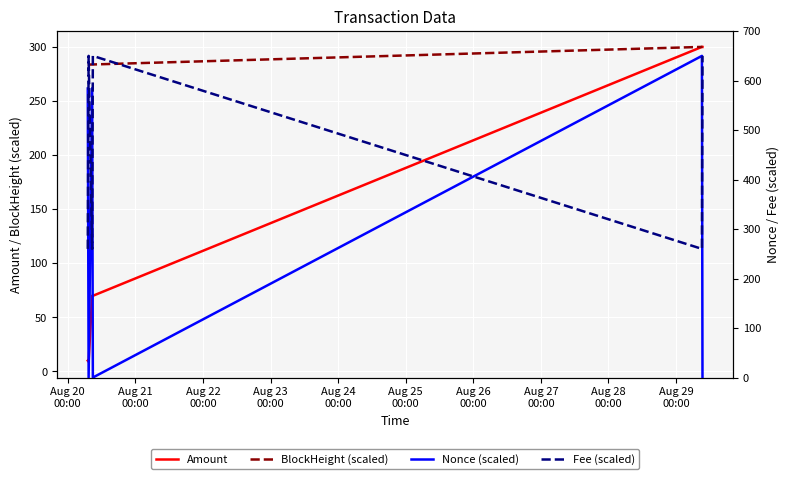

Is this an area chart (filled region under the line)?

No